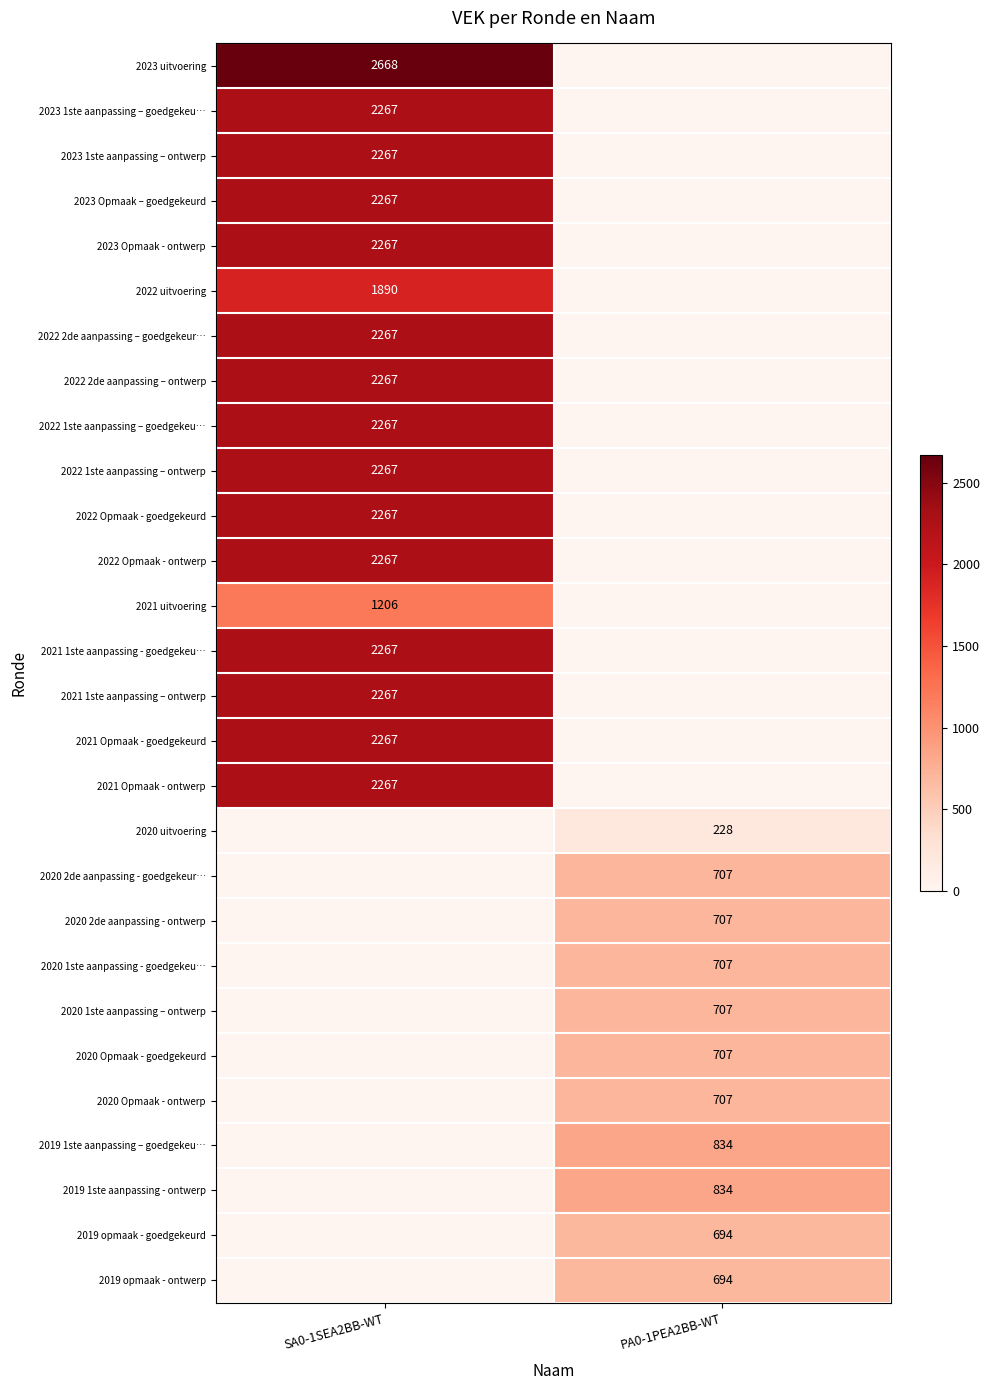

Which label corresponds to the smallest value in the chart?

PA0-1PEA2BB-WT